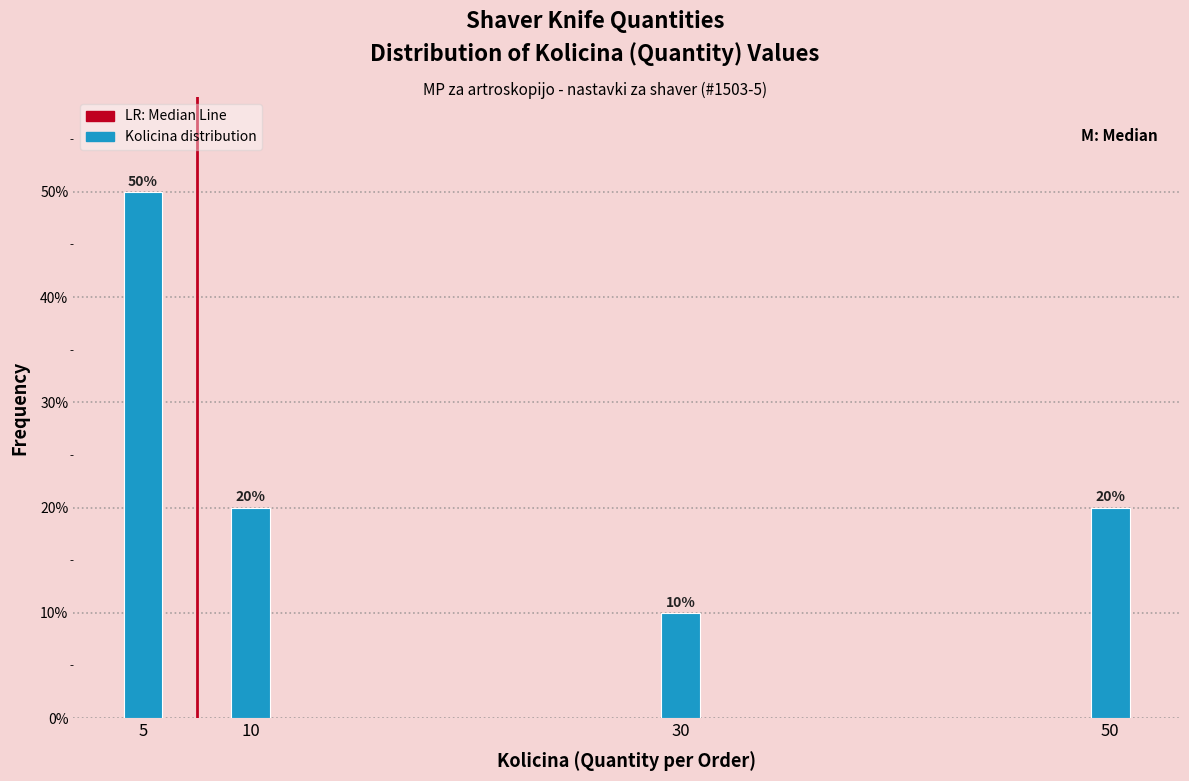

Reading left to right, list all the values displayed in this chart.

5=50	10=20	30=10	50=20